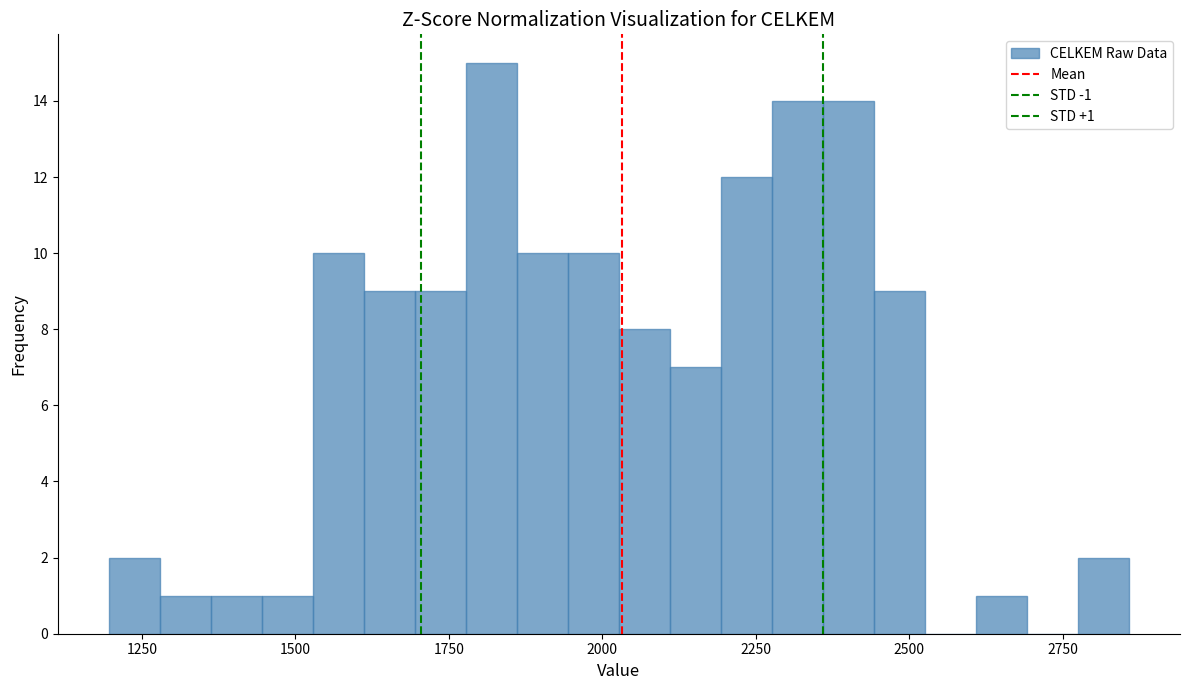

Read against the x-axis, roughly where is the centre of the tallest bar?

1800